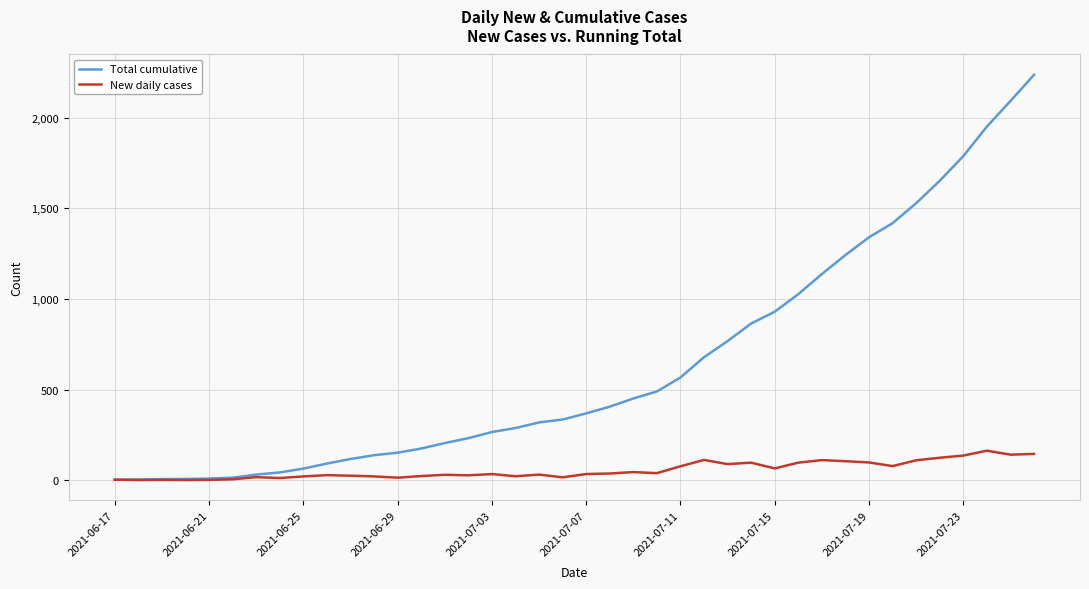

How many lines are shown in the chart?

2